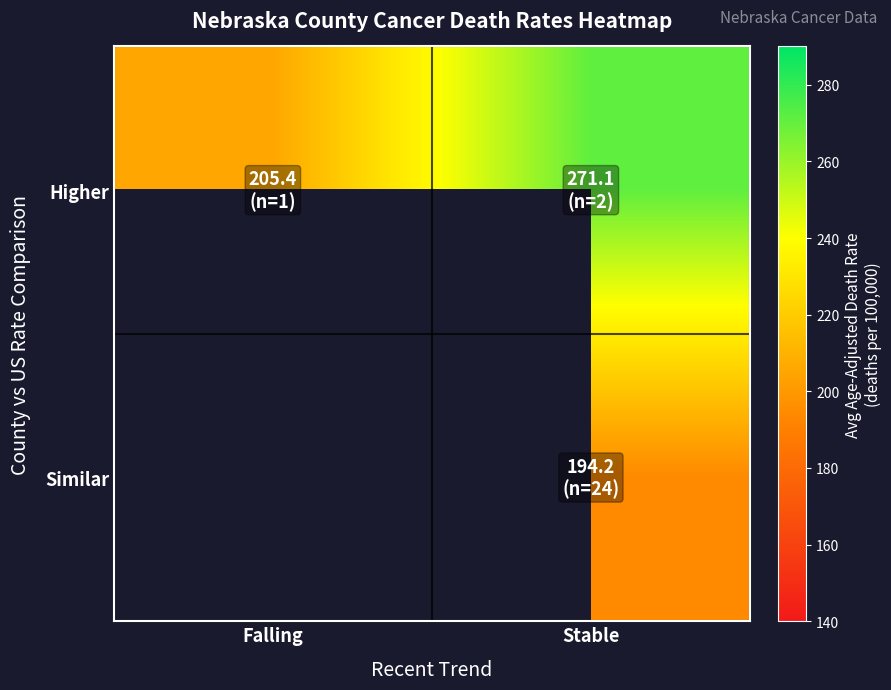

Which series has the widest spread of values?

Higher